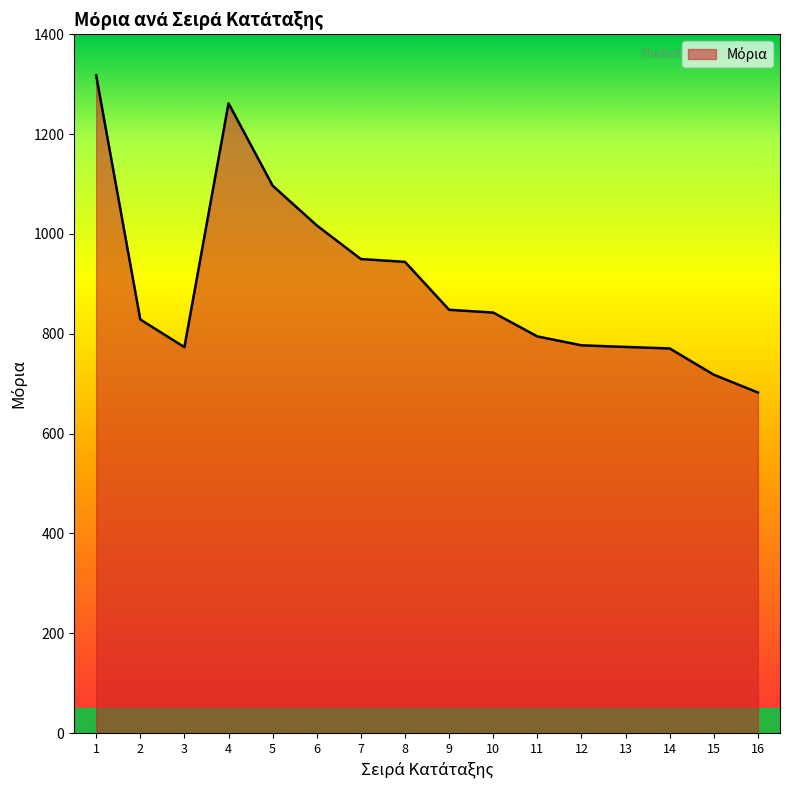

Read the value at 8.

944.0